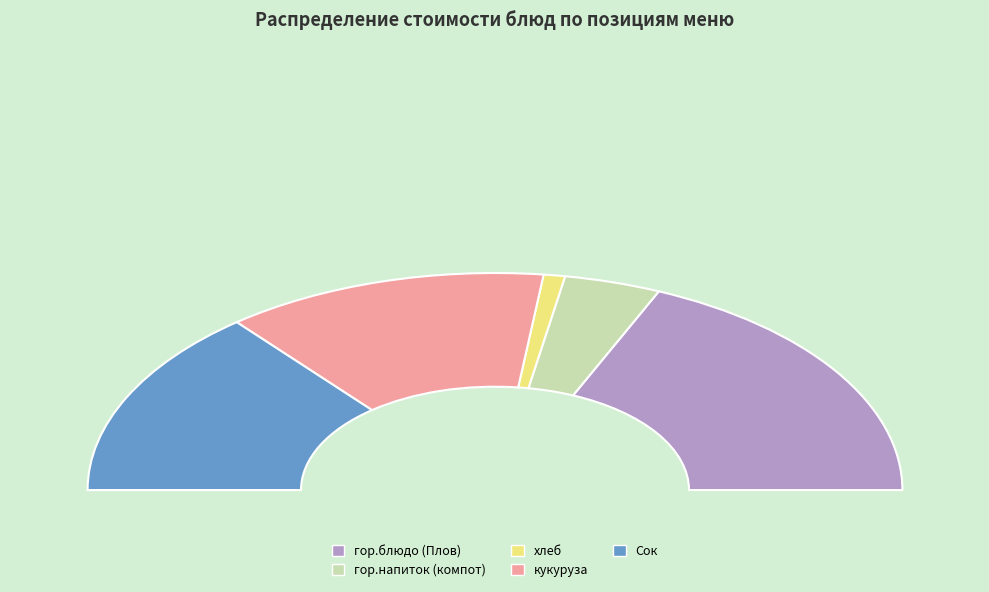

Does any single category account for the majority?

No